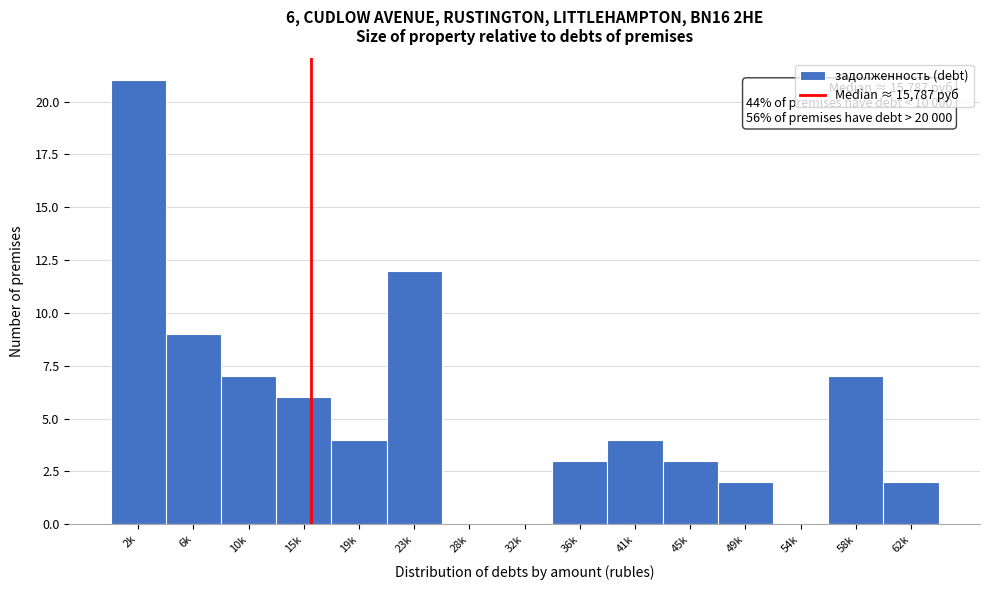

Reading left to right, extract all data points from this chart.

2k=21	6k=9	10k=7	15k=6	19k=4	23k=12	28k=0	32k=0	36k=3	41k=4	45k=3	49k=2	54k=0	58k=7	62k=2